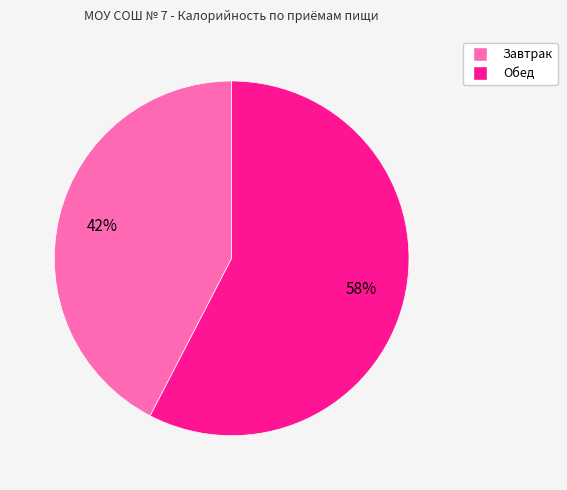

What is the smallest slice in the pie chart?

Завтрак